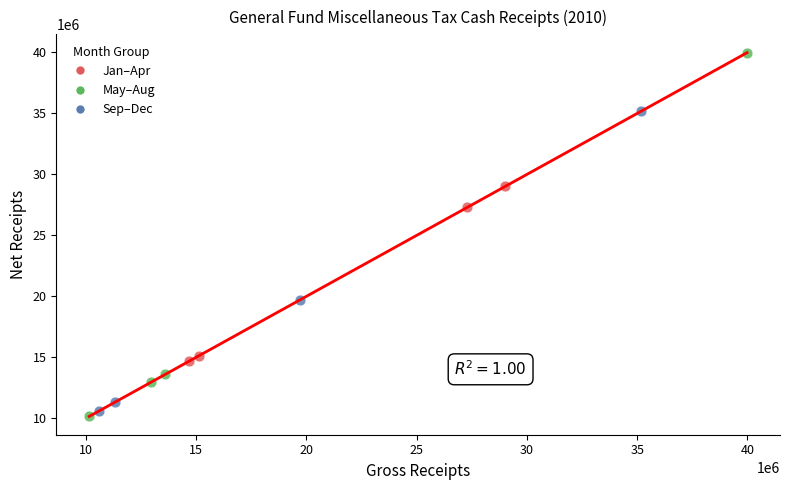

Which series reaches the maximum Y coordinate?

May–Aug